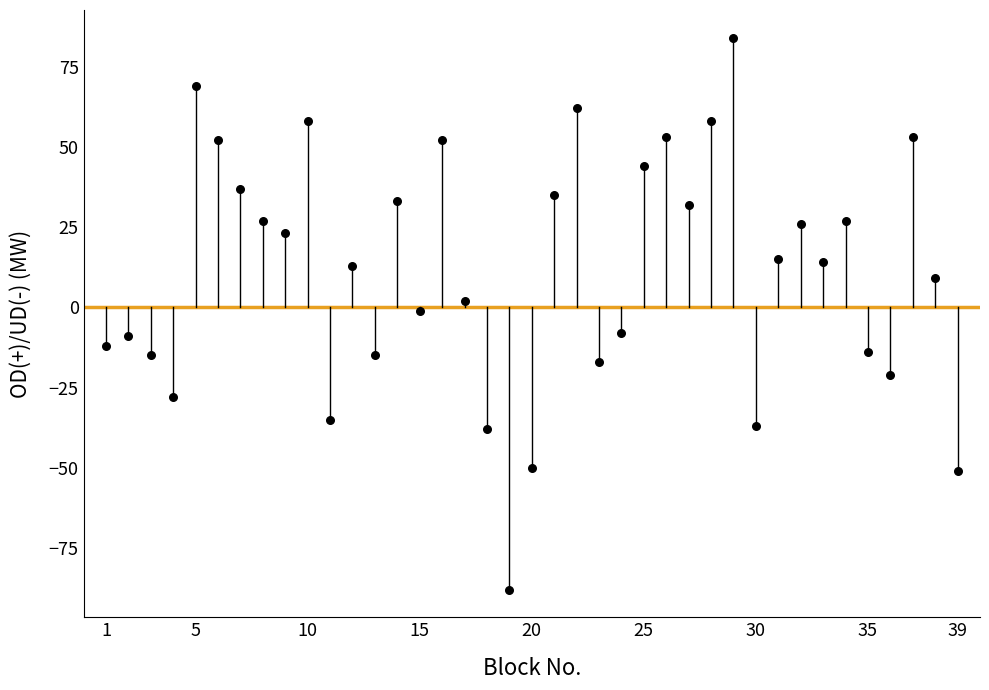

What is the range of Y values (max minus min)?

172